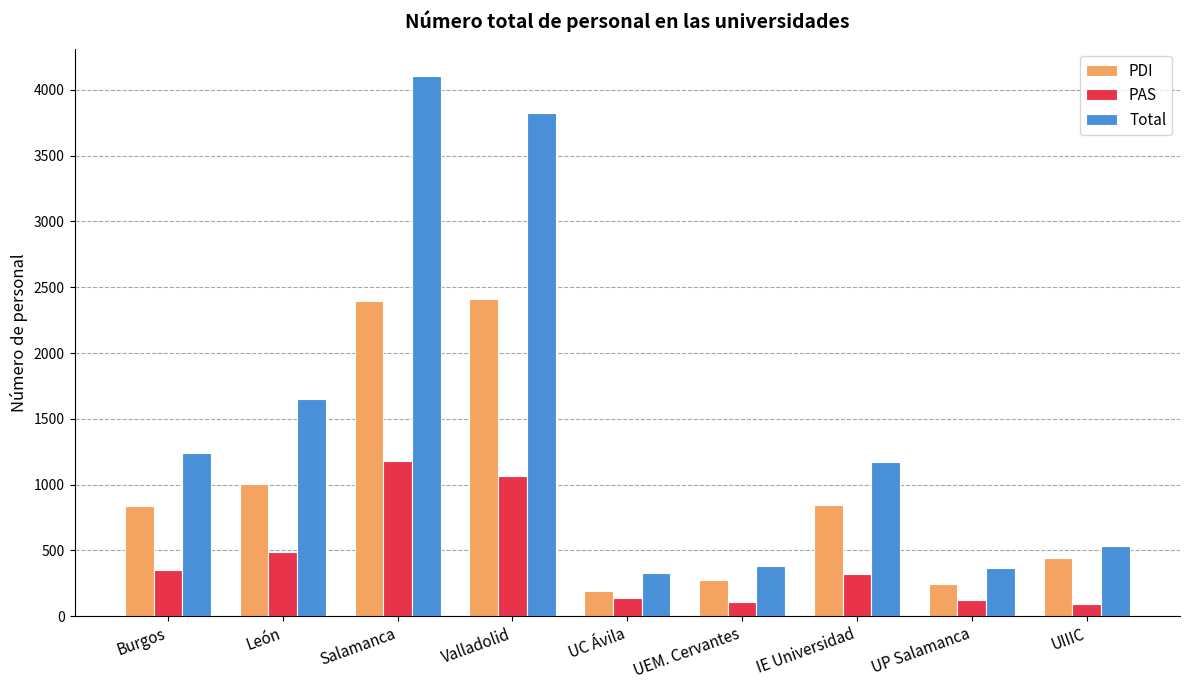

True or false: Total has a value of 265 at Burgos.

False